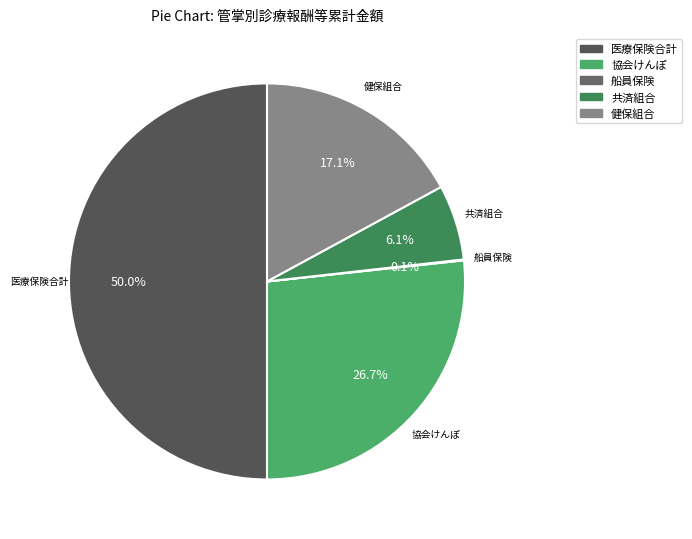

What is the total percentage of 健保組合 and 医療保険合計?

67.1%